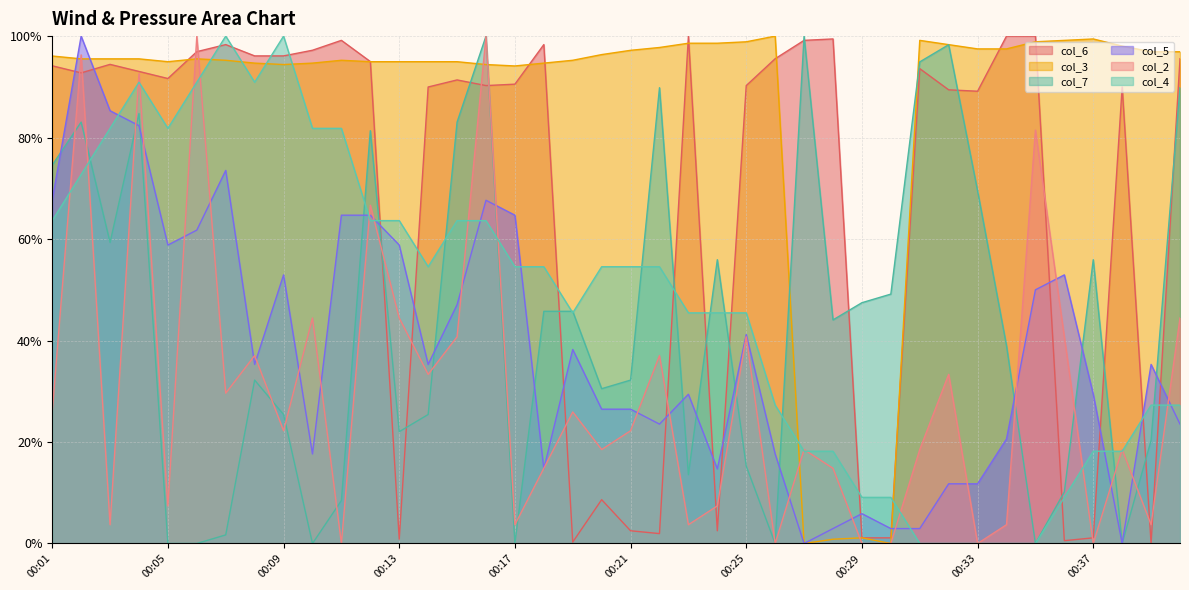

Which series changed the most between 00:14 and 00:17?

col_2